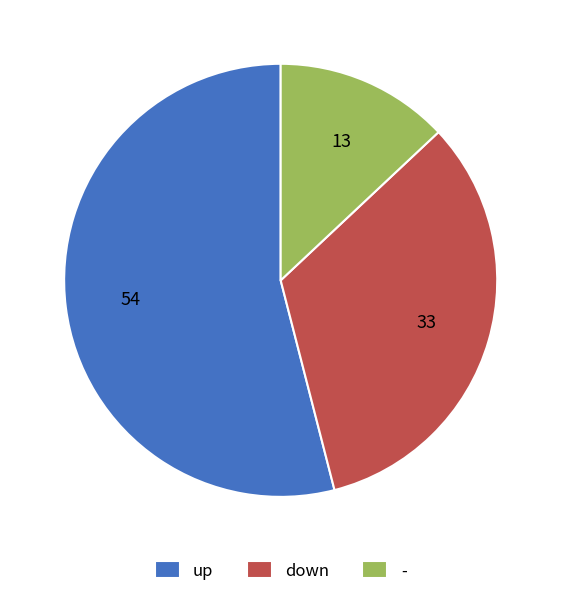

Between up and -, which is larger?

up